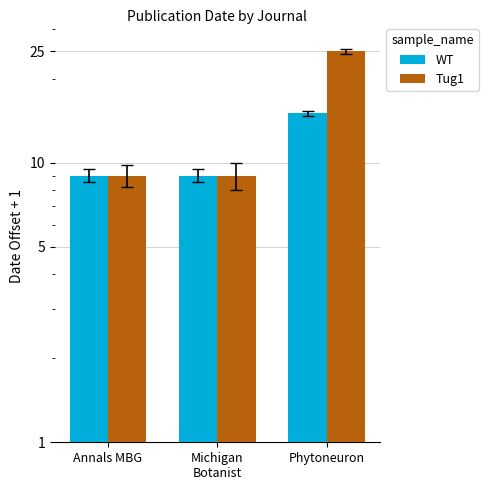

What is the approximate value of Tug1 at Michigan
Botanist, to the nearest 10?

10